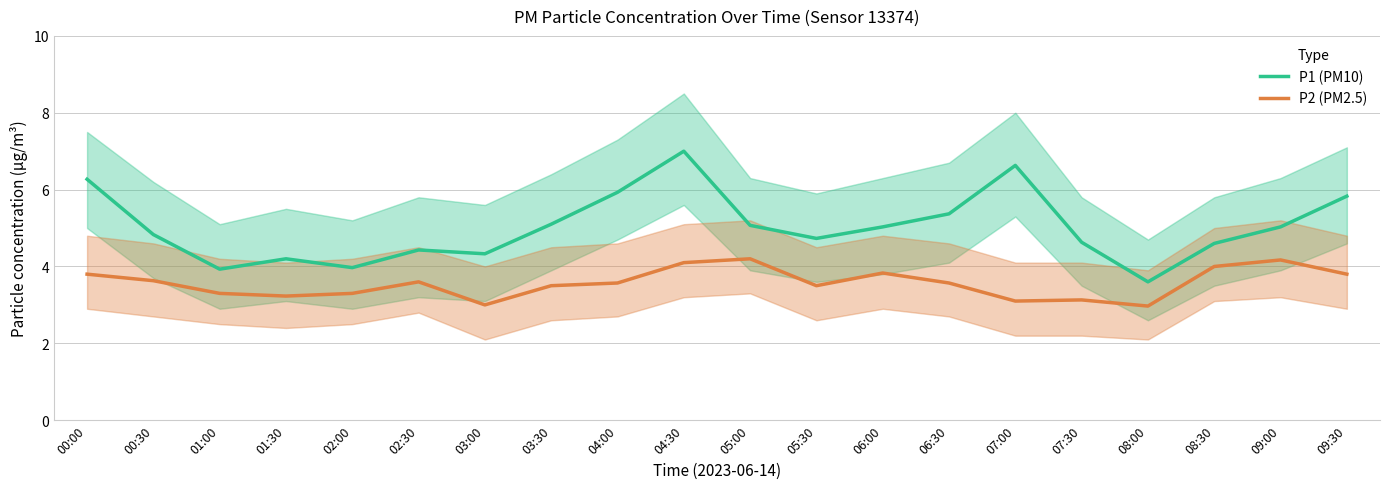

Rank the categories by P2 (PM2.5) value from highest to lowest.

05:00, 09:00, 04:30, 08:30, 06:00, 00:00, 09:30, 00:30, 02:30, 04:00, 06:30, 03:30, 05:30, 01:00, 02:00, 01:30, 07:30, 07:00, 03:00, 08:00